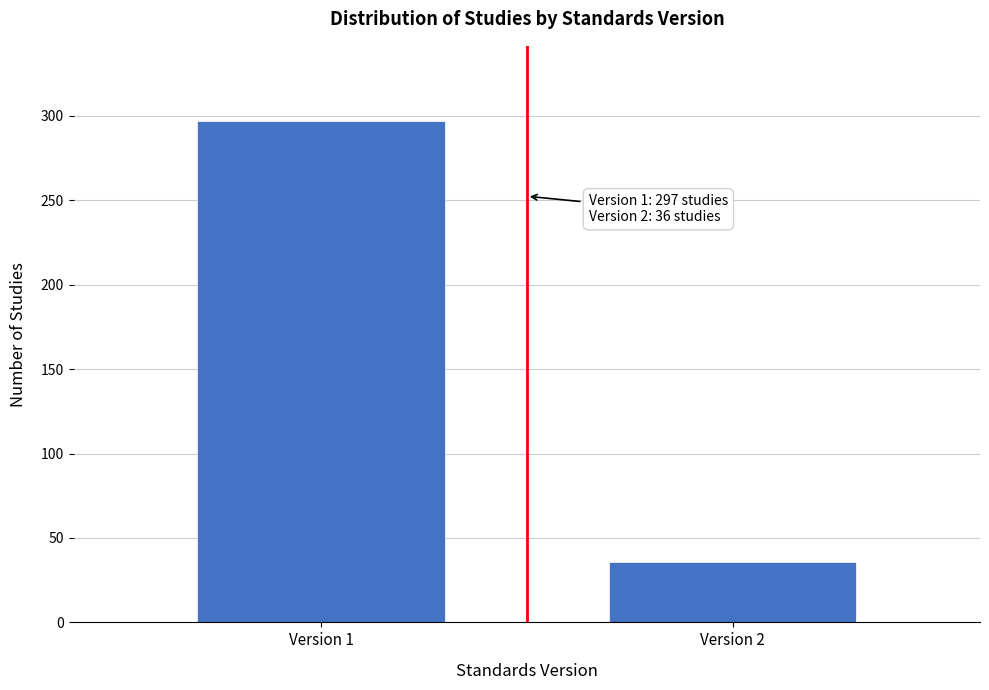

Reading left to right, what are all the values shown in this chart?

297	36